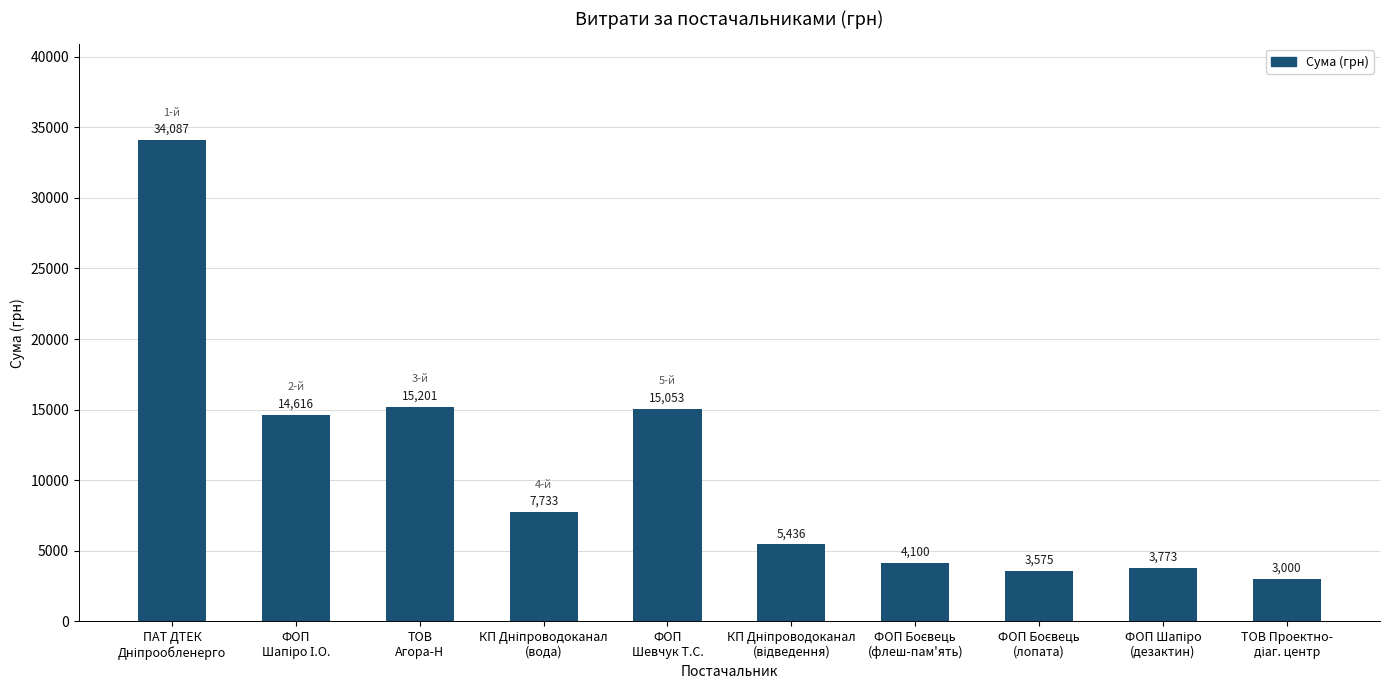

What is the label of the 3rd bar from the left?

ТОВ
Агора-Н